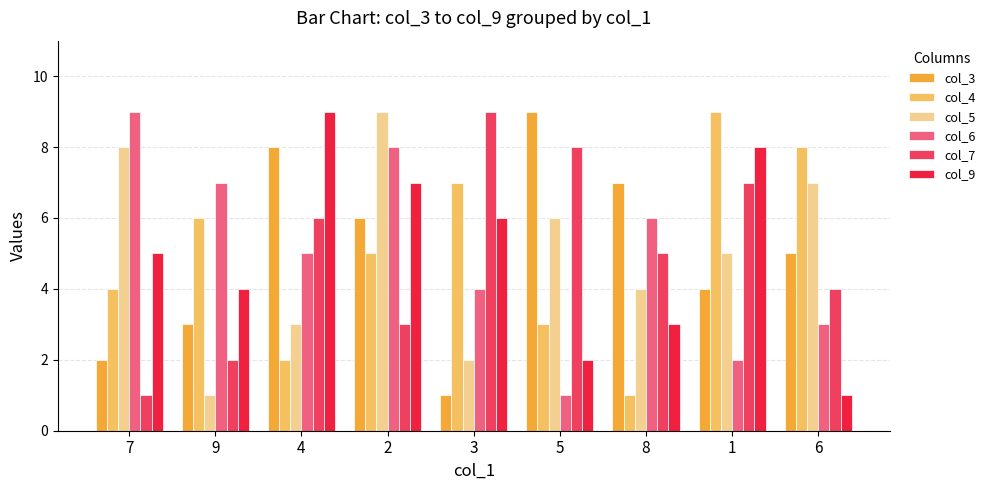

What is the value of the col_7 bar at the 1st from the left?

1